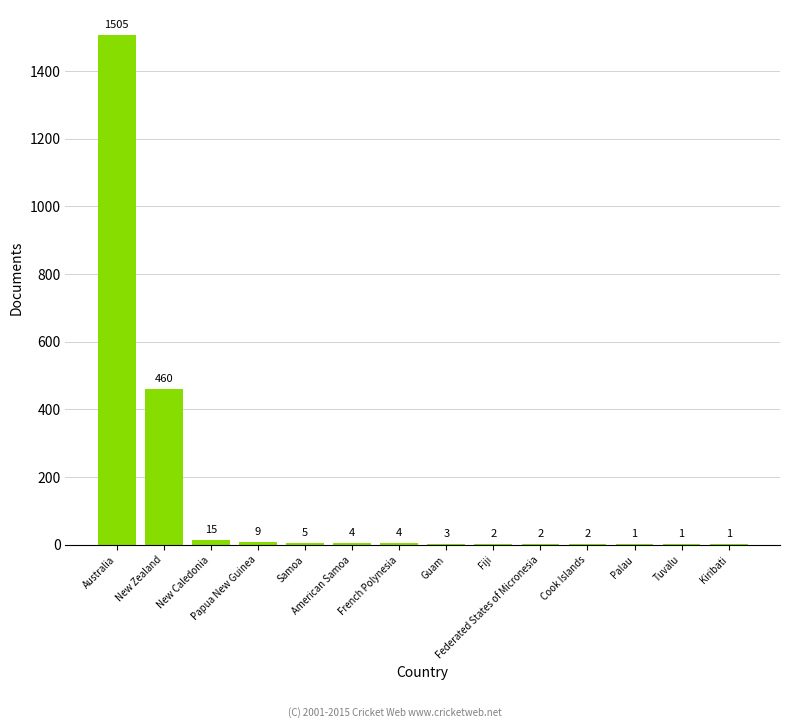

What is the sum of all values?

2014